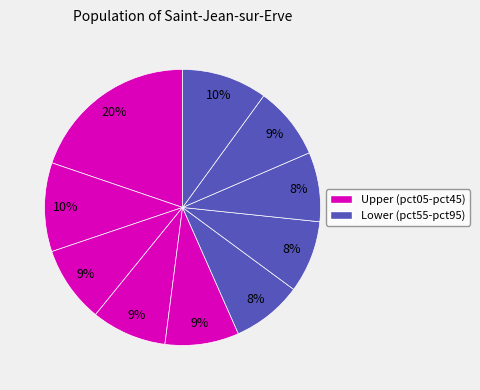

Count the number of slices in the pie.

10